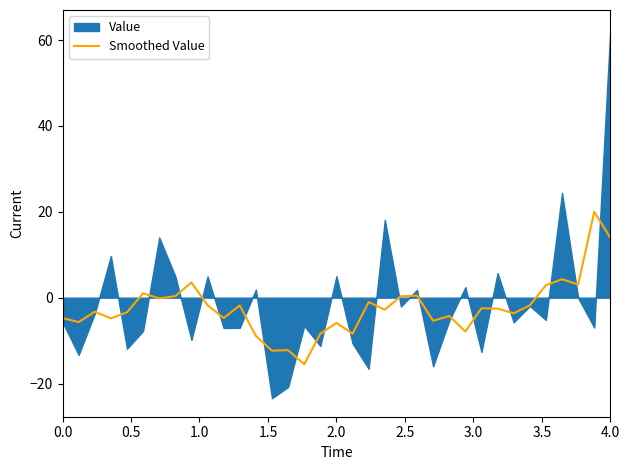

What is the highest value of the Smoothed Value series?

20.0